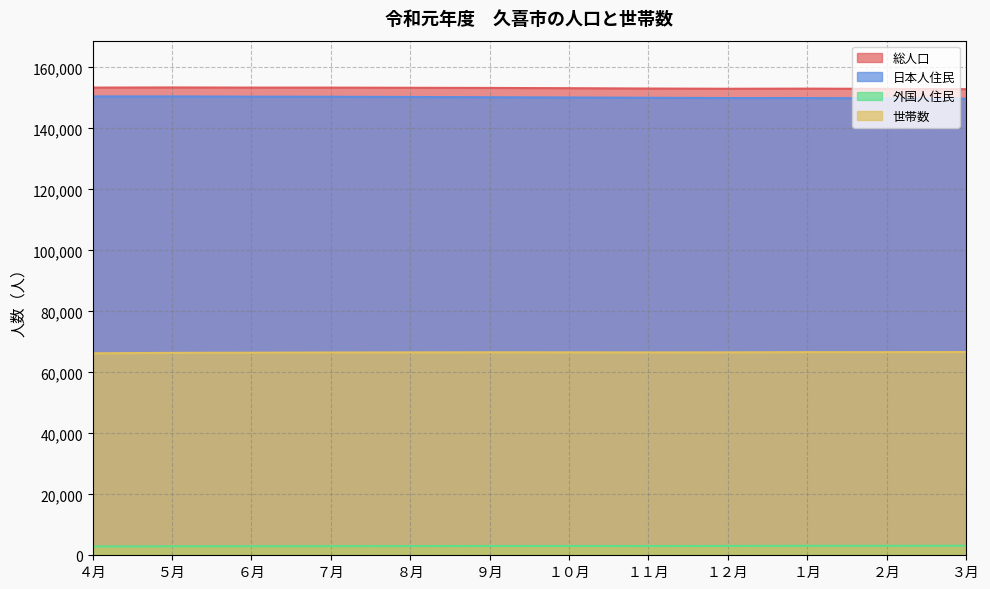

Which series has the widest spread of values?

日本人住民